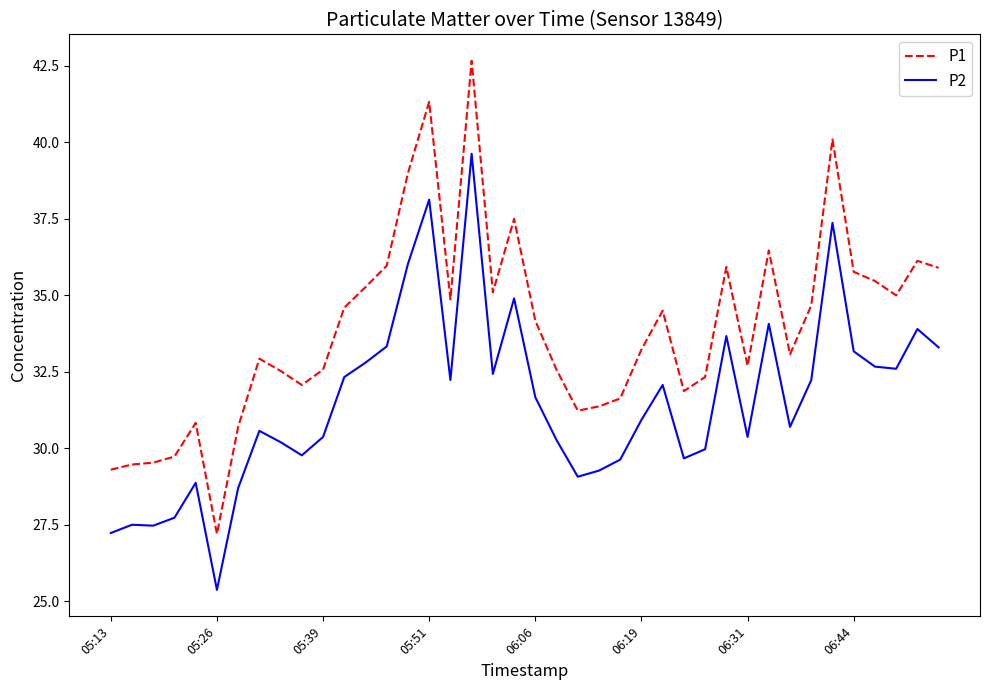

At how many categories does at least one series exceed 29?

39